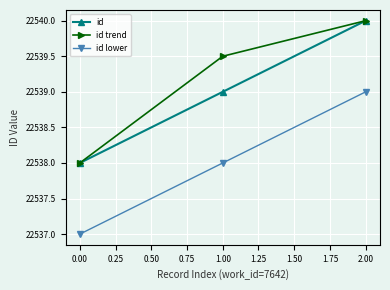

What is the label of the 1st point from the right?

2.00